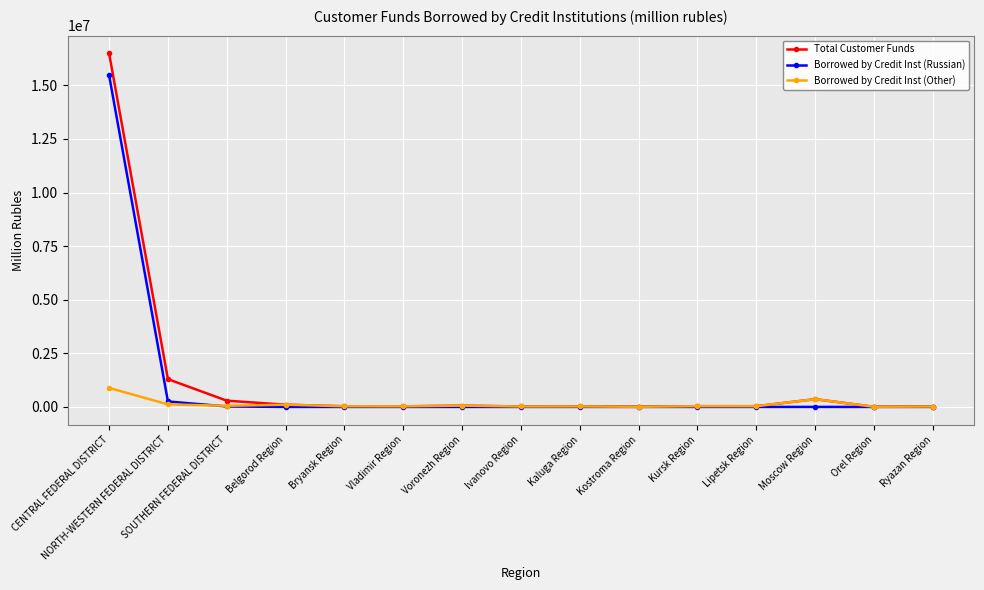

At which label does Borrowed by Credit Inst (Russian) reach its peak?

CENTRAL FEDERAL DISTRICT